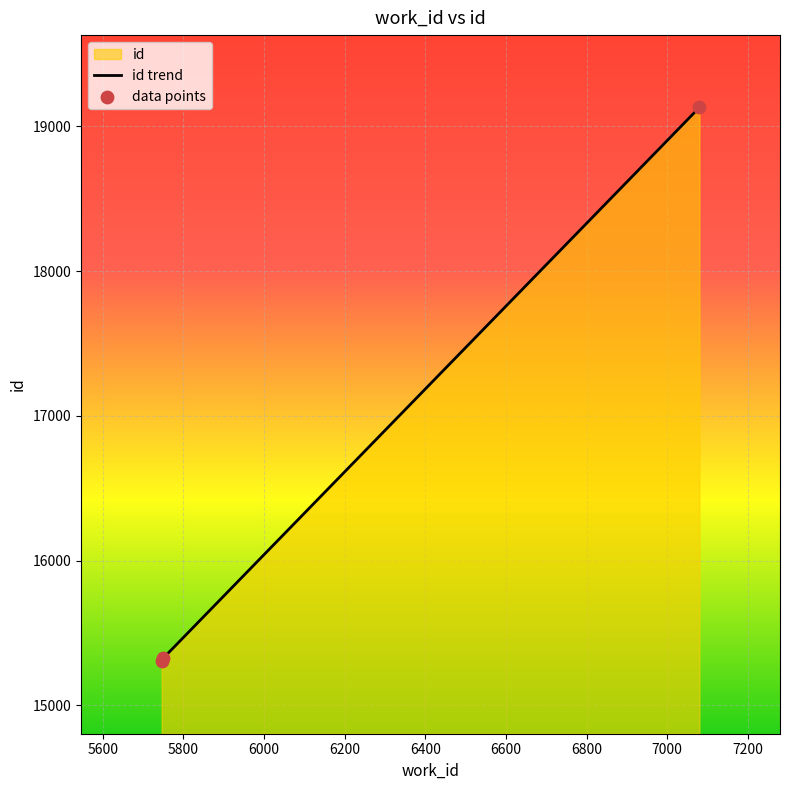

Approximately how many times larger is the value at 5750 compared to 7080?

0.8